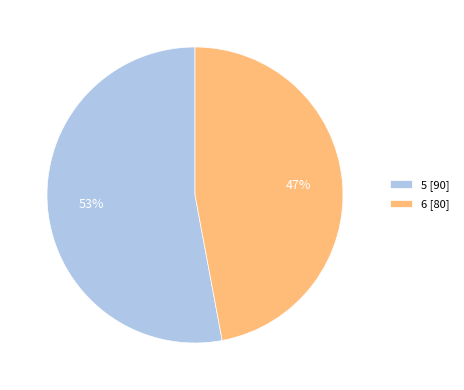

The 6 slice represents 61% of the pie. True or false?

False